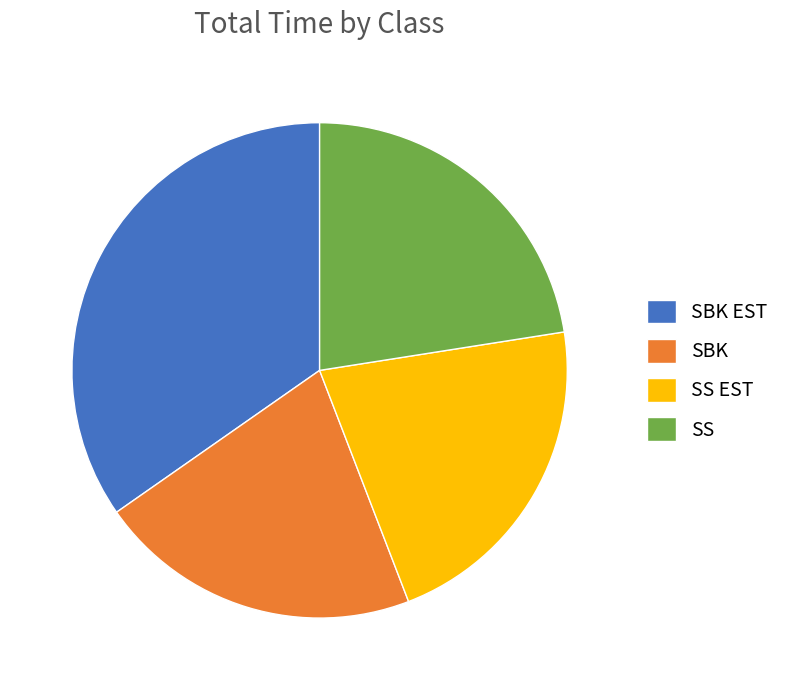

How many segments does this pie chart have?

4